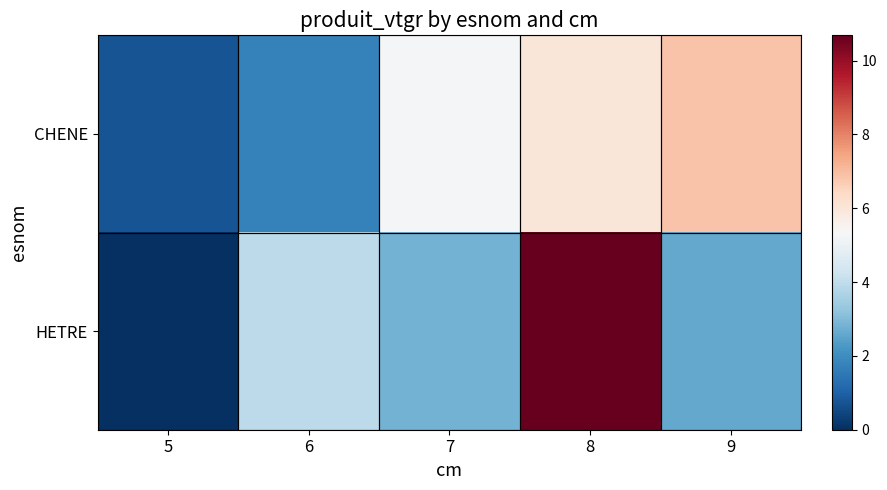

Which has a higher value, 8 or 9?

9